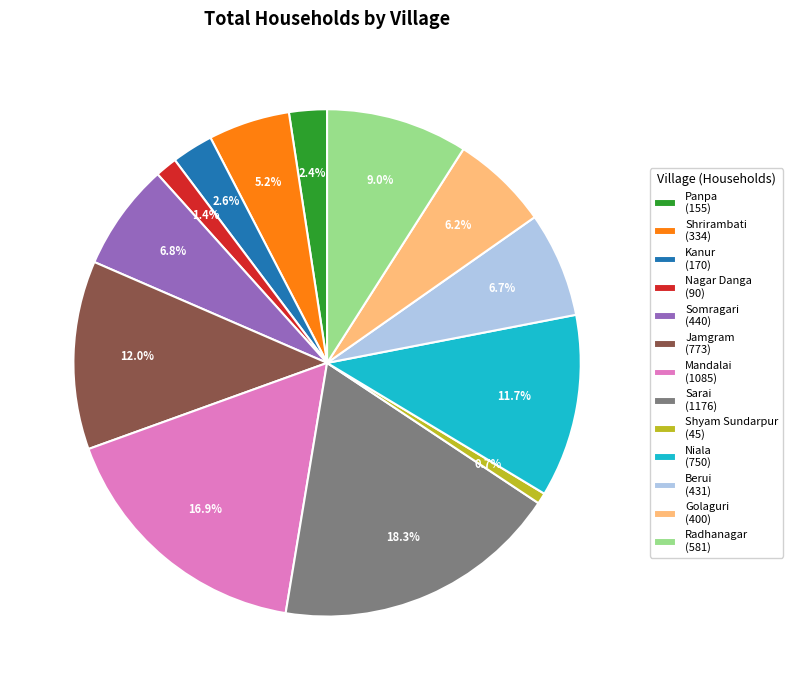

To the nearest percent, what portion does Kanur represent?

3%